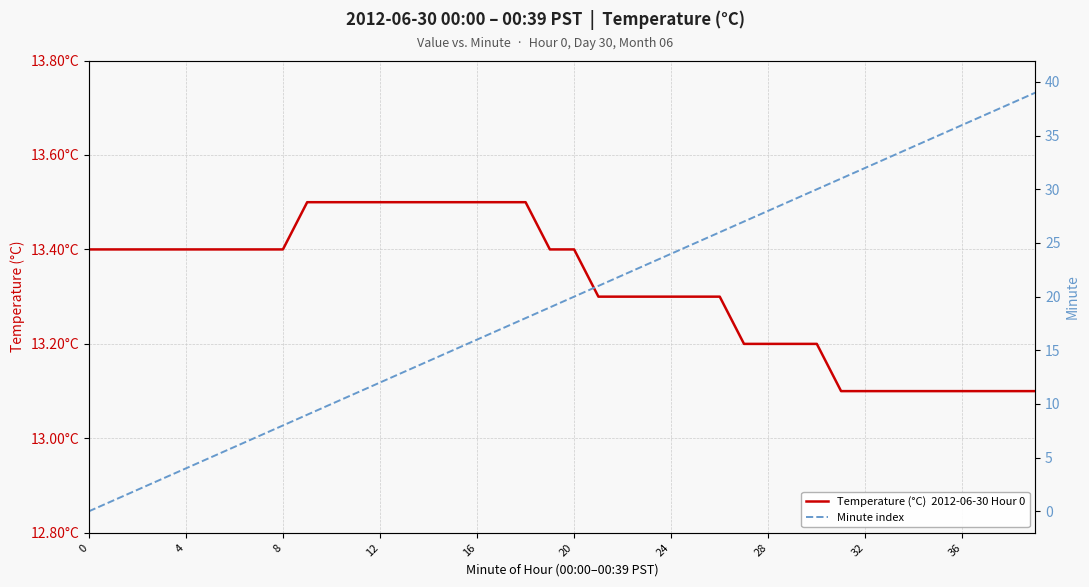

What is the difference between the Temperature (°C)  2012-06-30 Hour 0 values at 4 and 22?

0.1